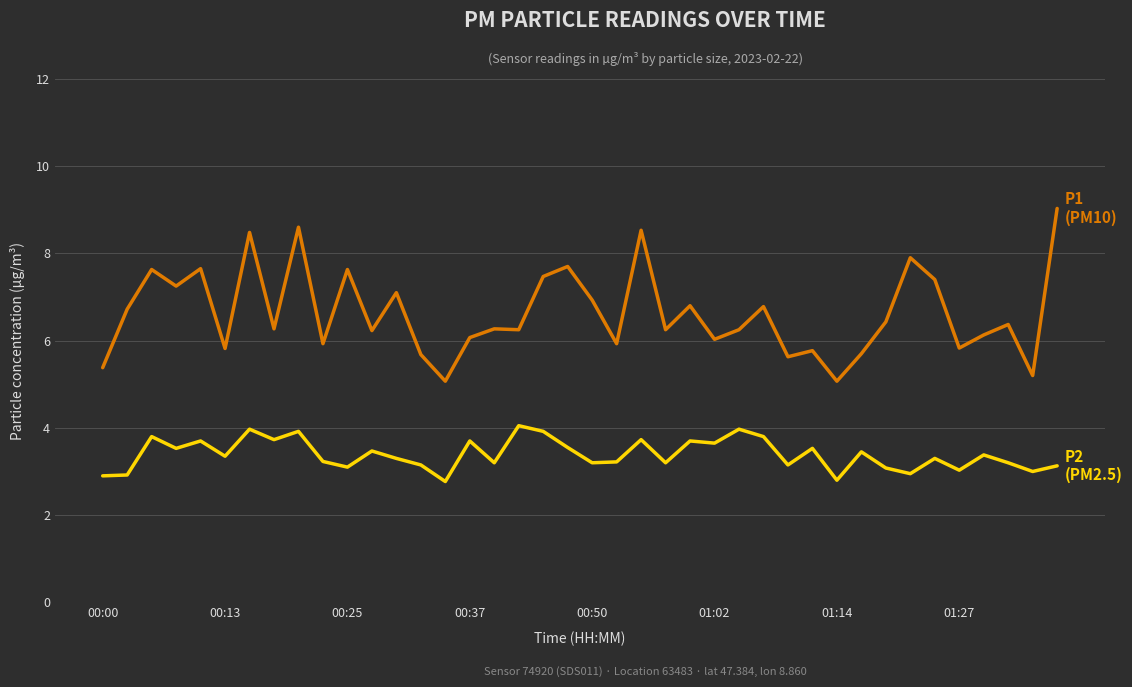

What is the minimum value shown in the chart?

2.8